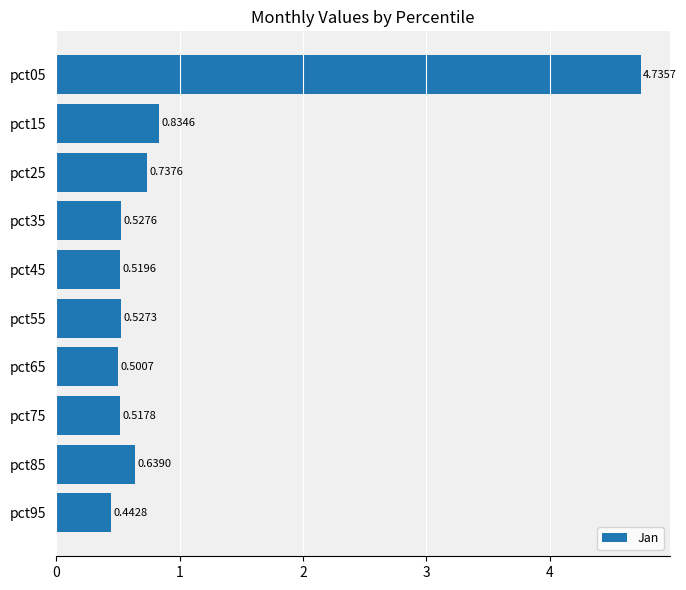

What is the difference between the second highest and second lowest values?

0.3